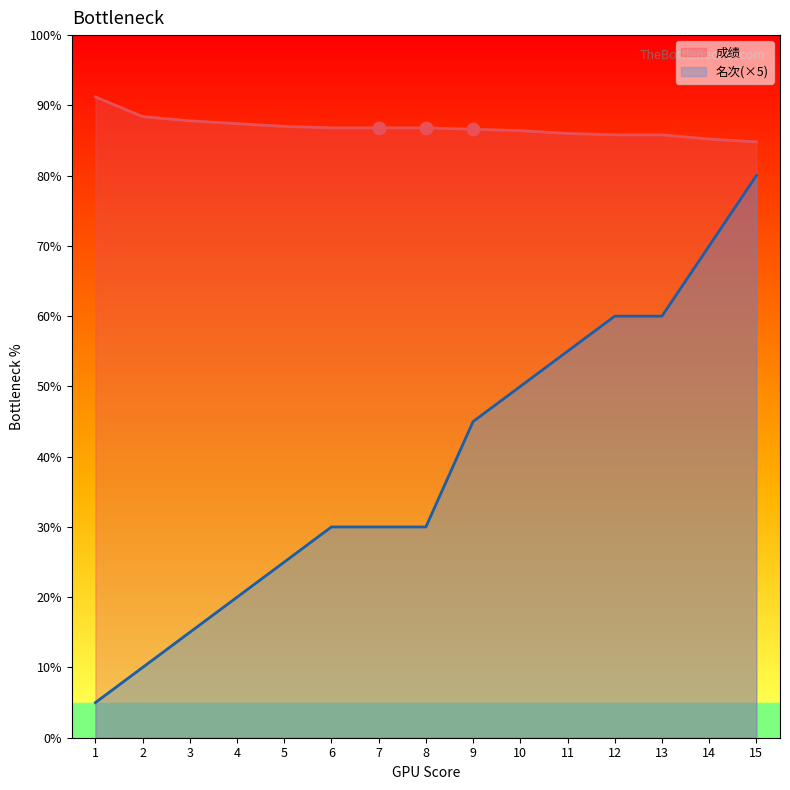

What is the total value across all series at 3?

102.8